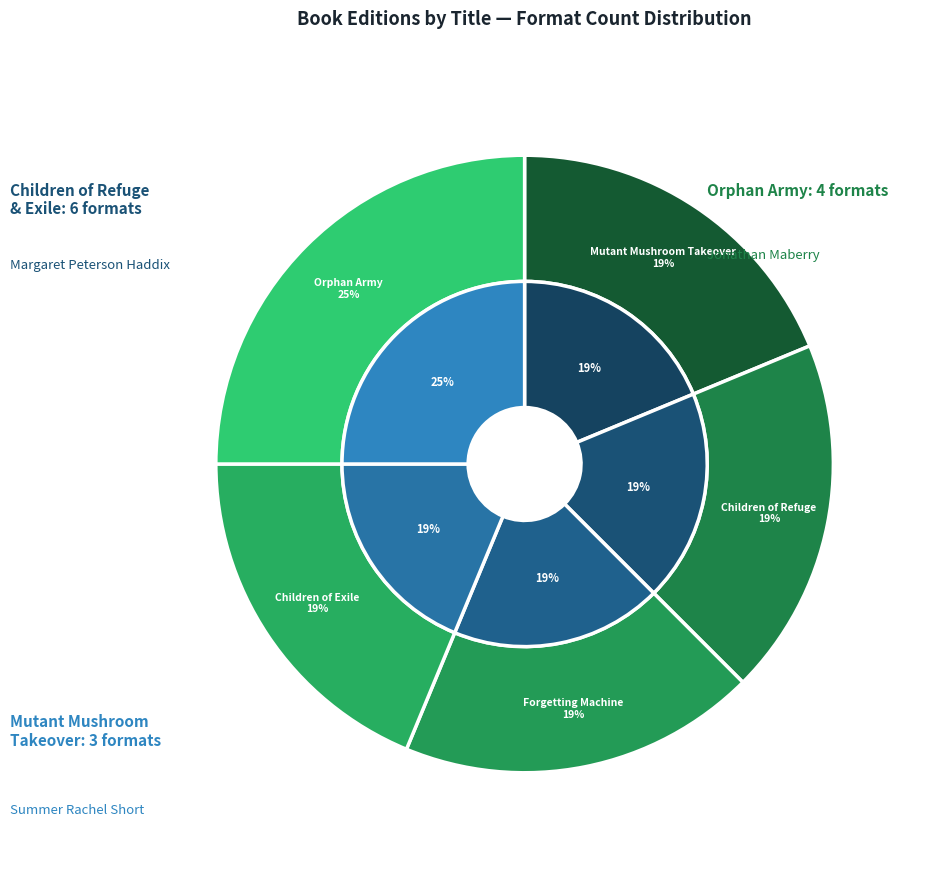

What is the ratio of the value at Orphan Army to the value at Children of Refuge?

1.3